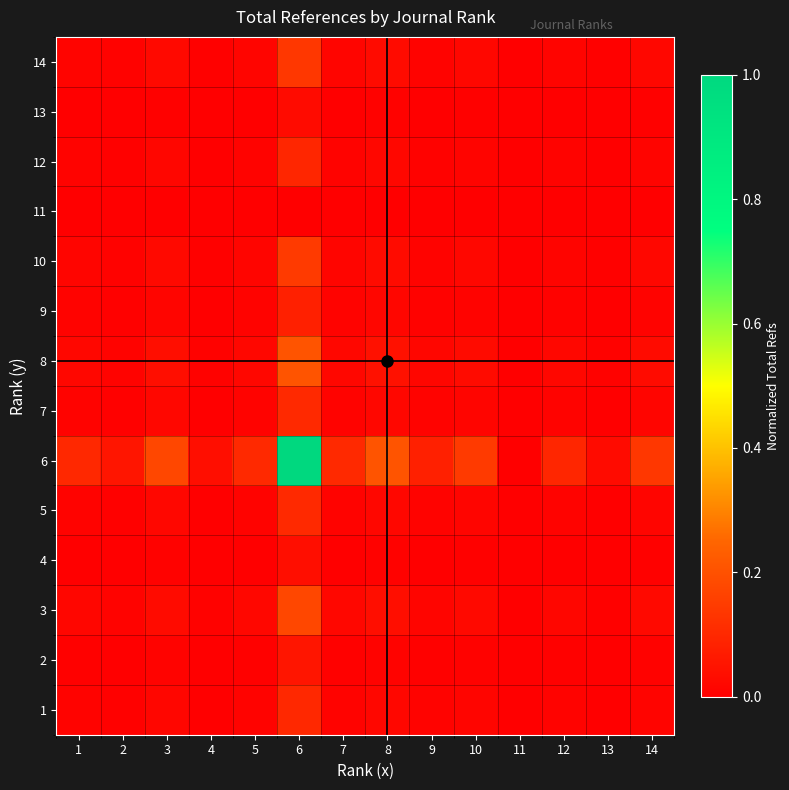

What is the maximum value shown in the chart?

1.0